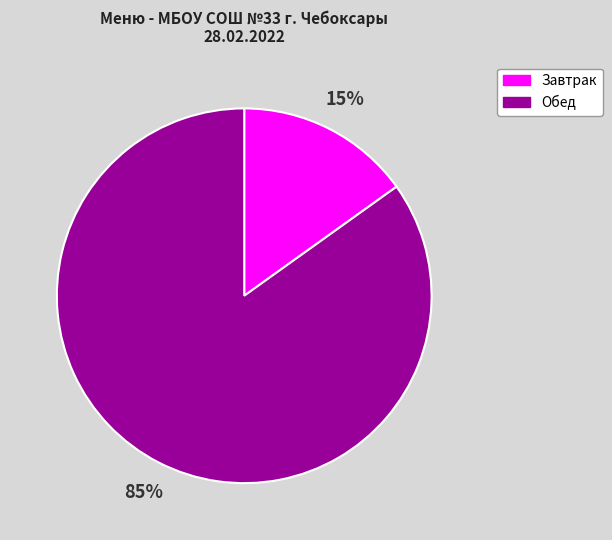

How many slices are in this pie chart?

2